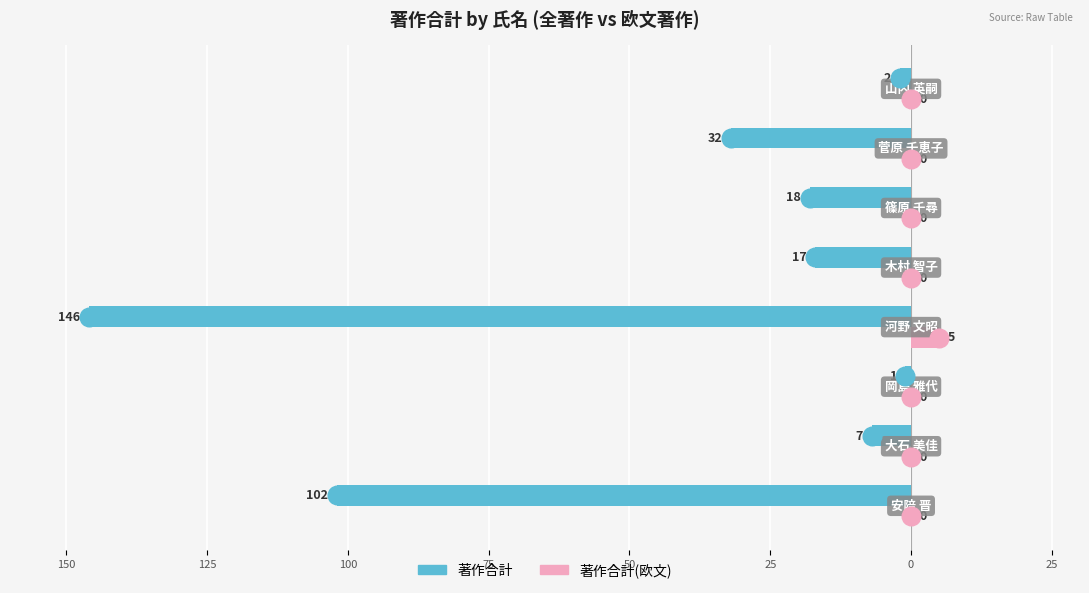

At how many categories does at least one series exceed -92?

8